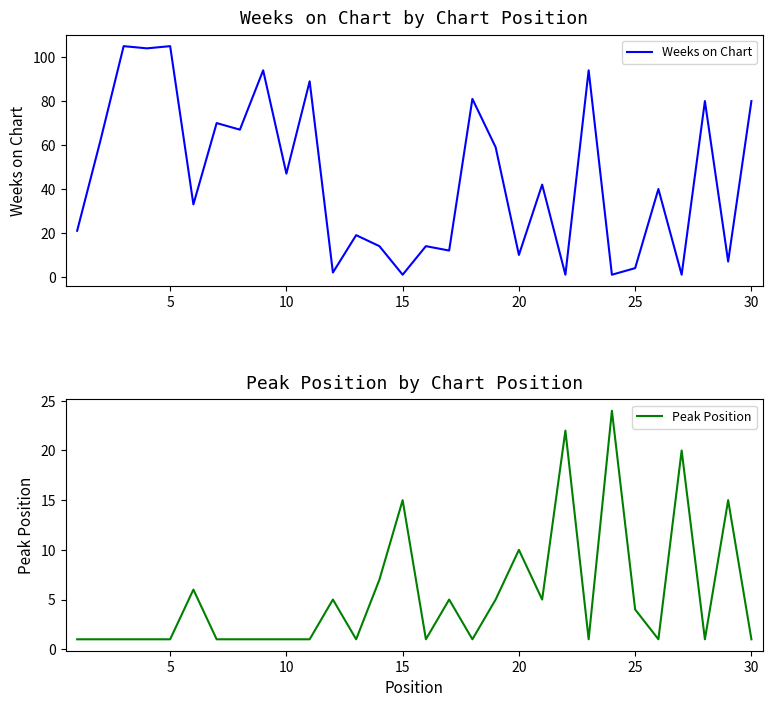

Is it true that Peak Position equals 1 at 25?

False